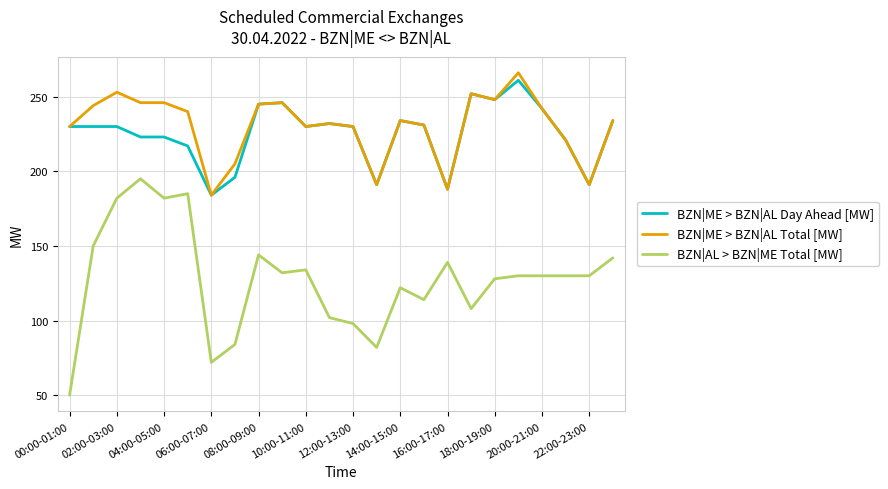

True or false: BZN|AL > BZN|ME Total [MW] and BZN|ME > BZN|AL Total [MW] cross at least once.

False